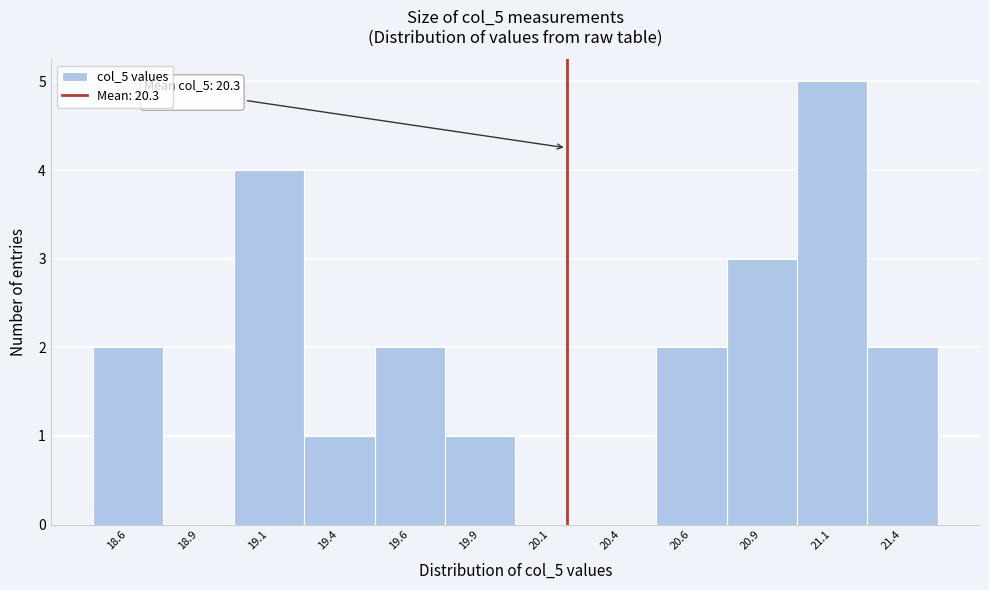

Reading right to left, what are all the values shown in this chart?

21.4=2	21.1=5	20.9=3	20.6=2	20.4=0	20.1=0	19.9=1	19.6=2	19.4=1	19.1=4	18.9=0	18.6=2